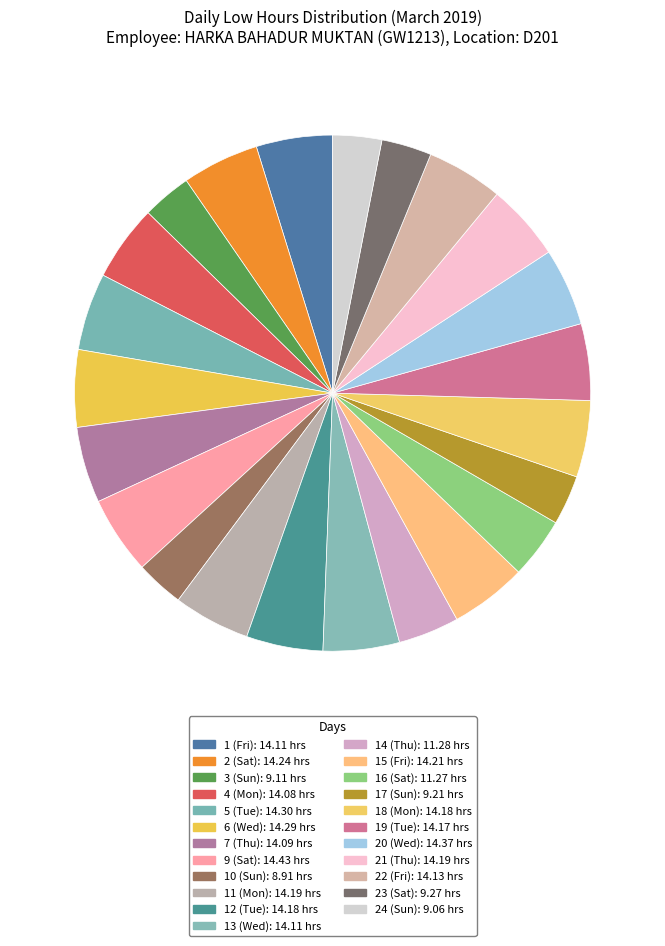

What percentage is NOT represented by 5 (Tue)?

95.2%